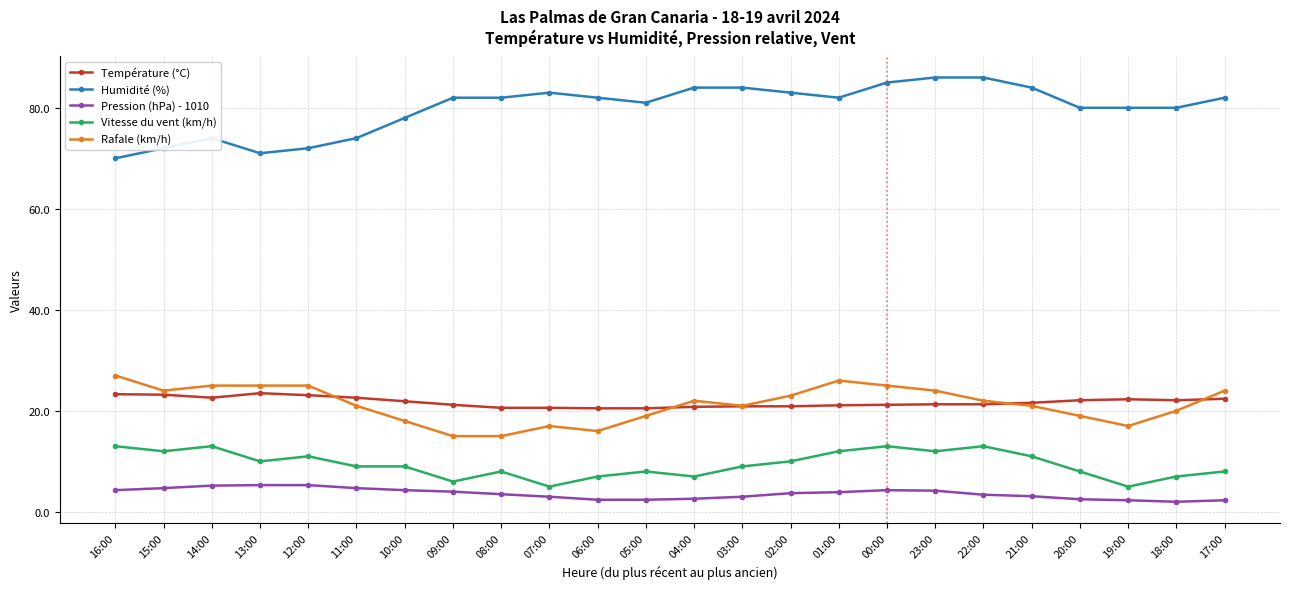

How many distinct data groups are displayed?

5